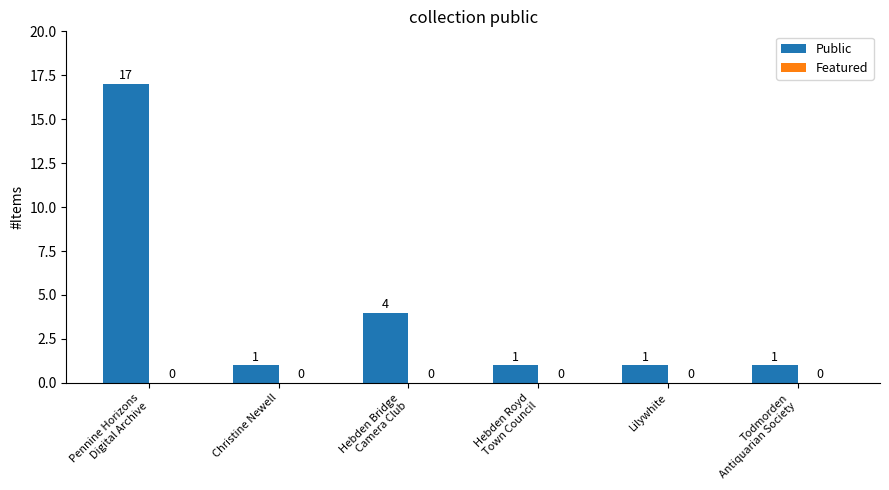

Count the number of values greater than 1.

2